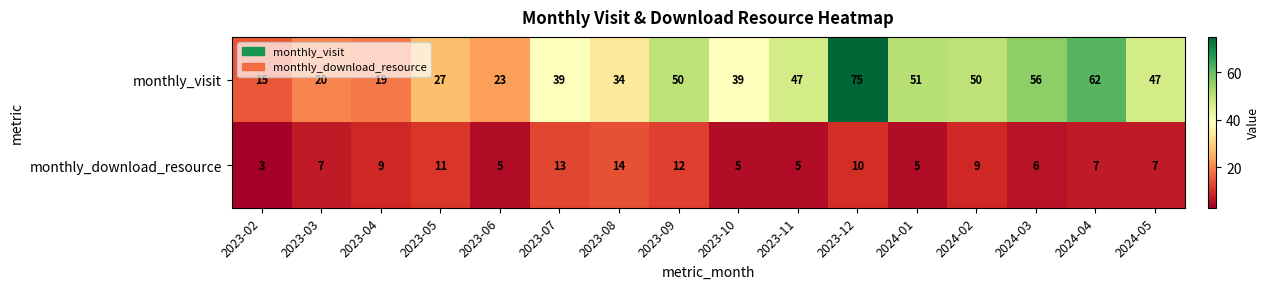

Which series has the widest spread of values?

monthly_visit